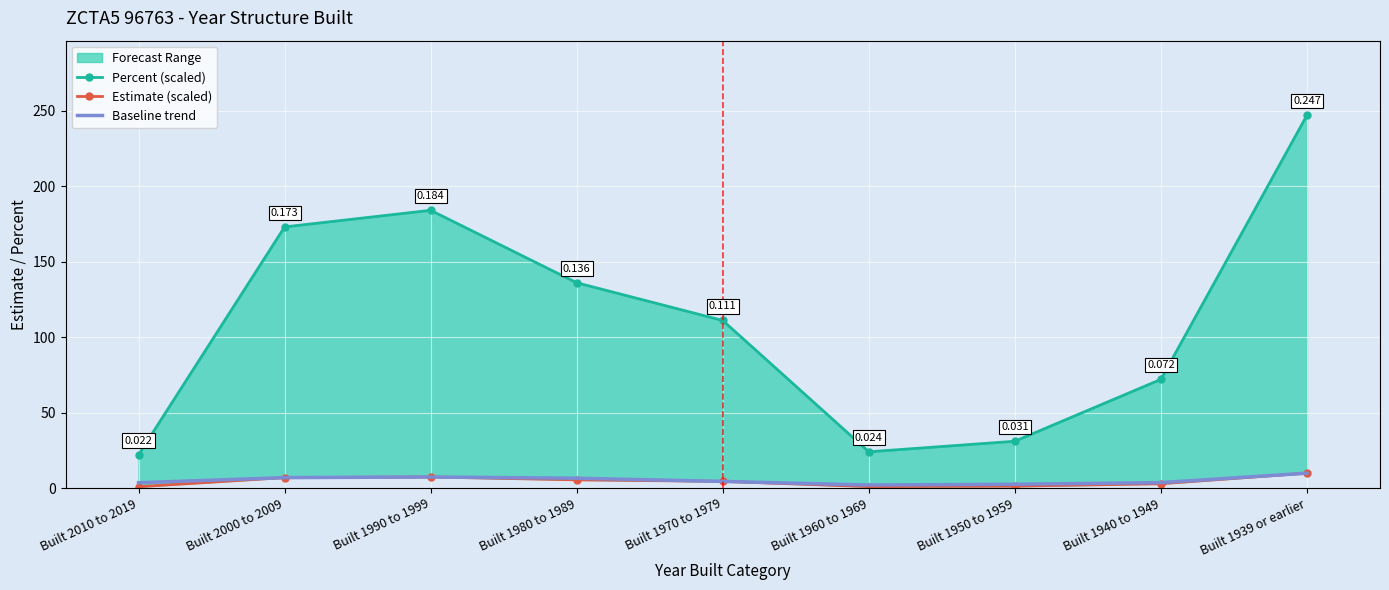

At which category does the chart reach its minimum across all series?

Built 2010 to 2019